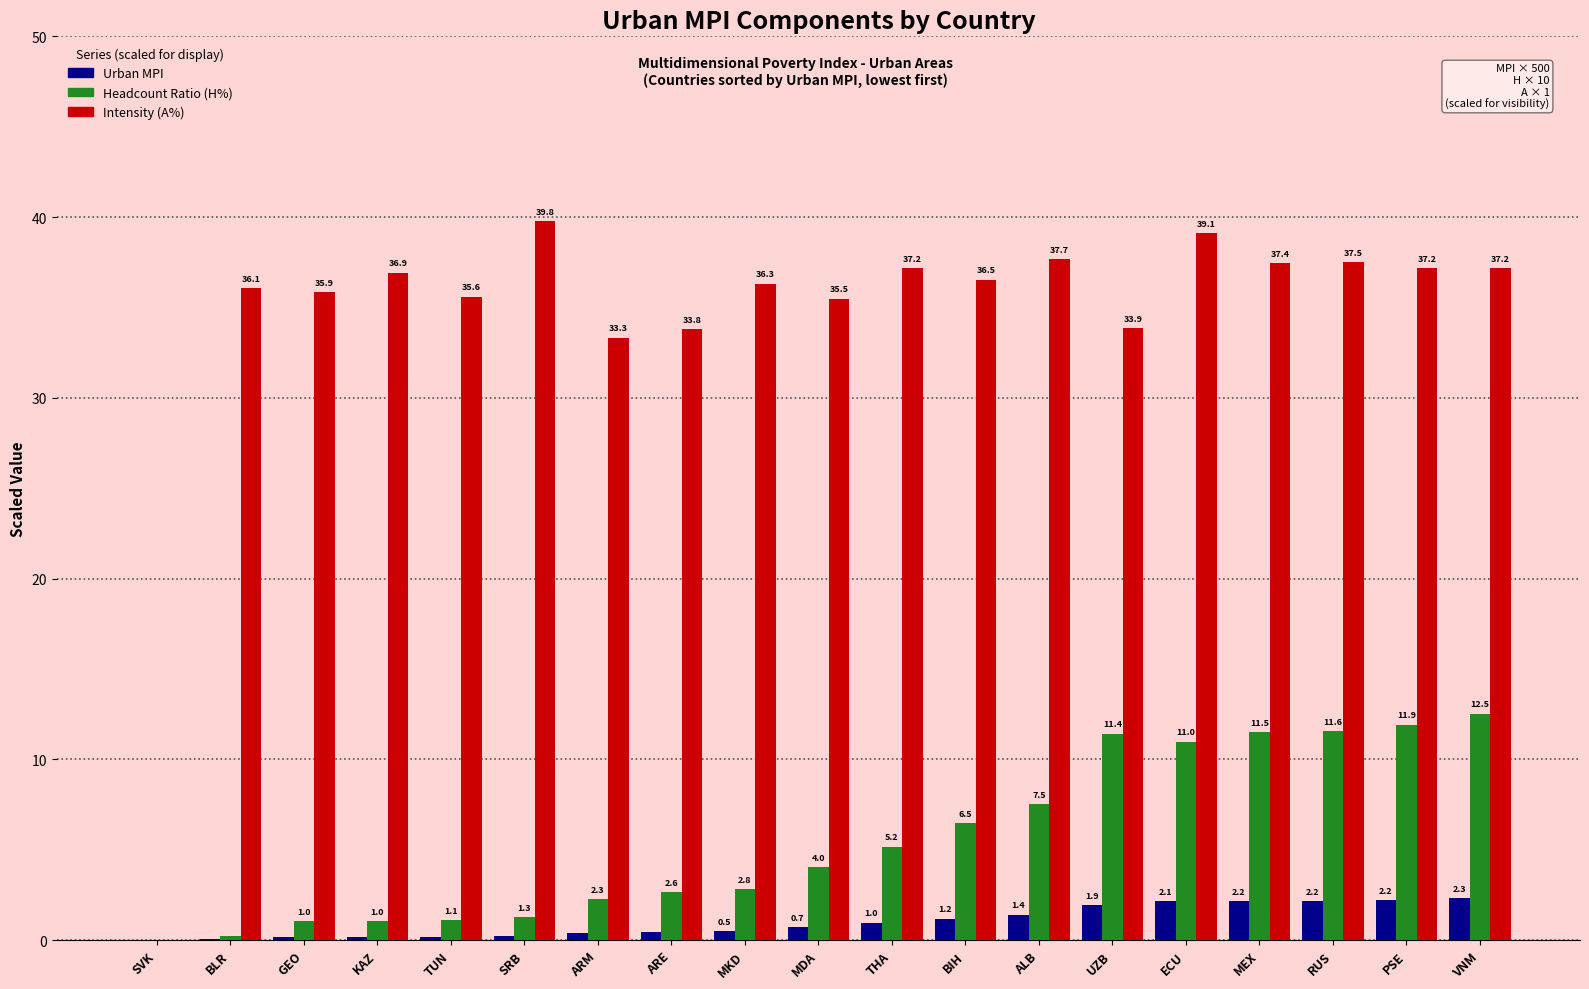

Which series changed the most between THA and MEX?

Headcount Ratio (H%)